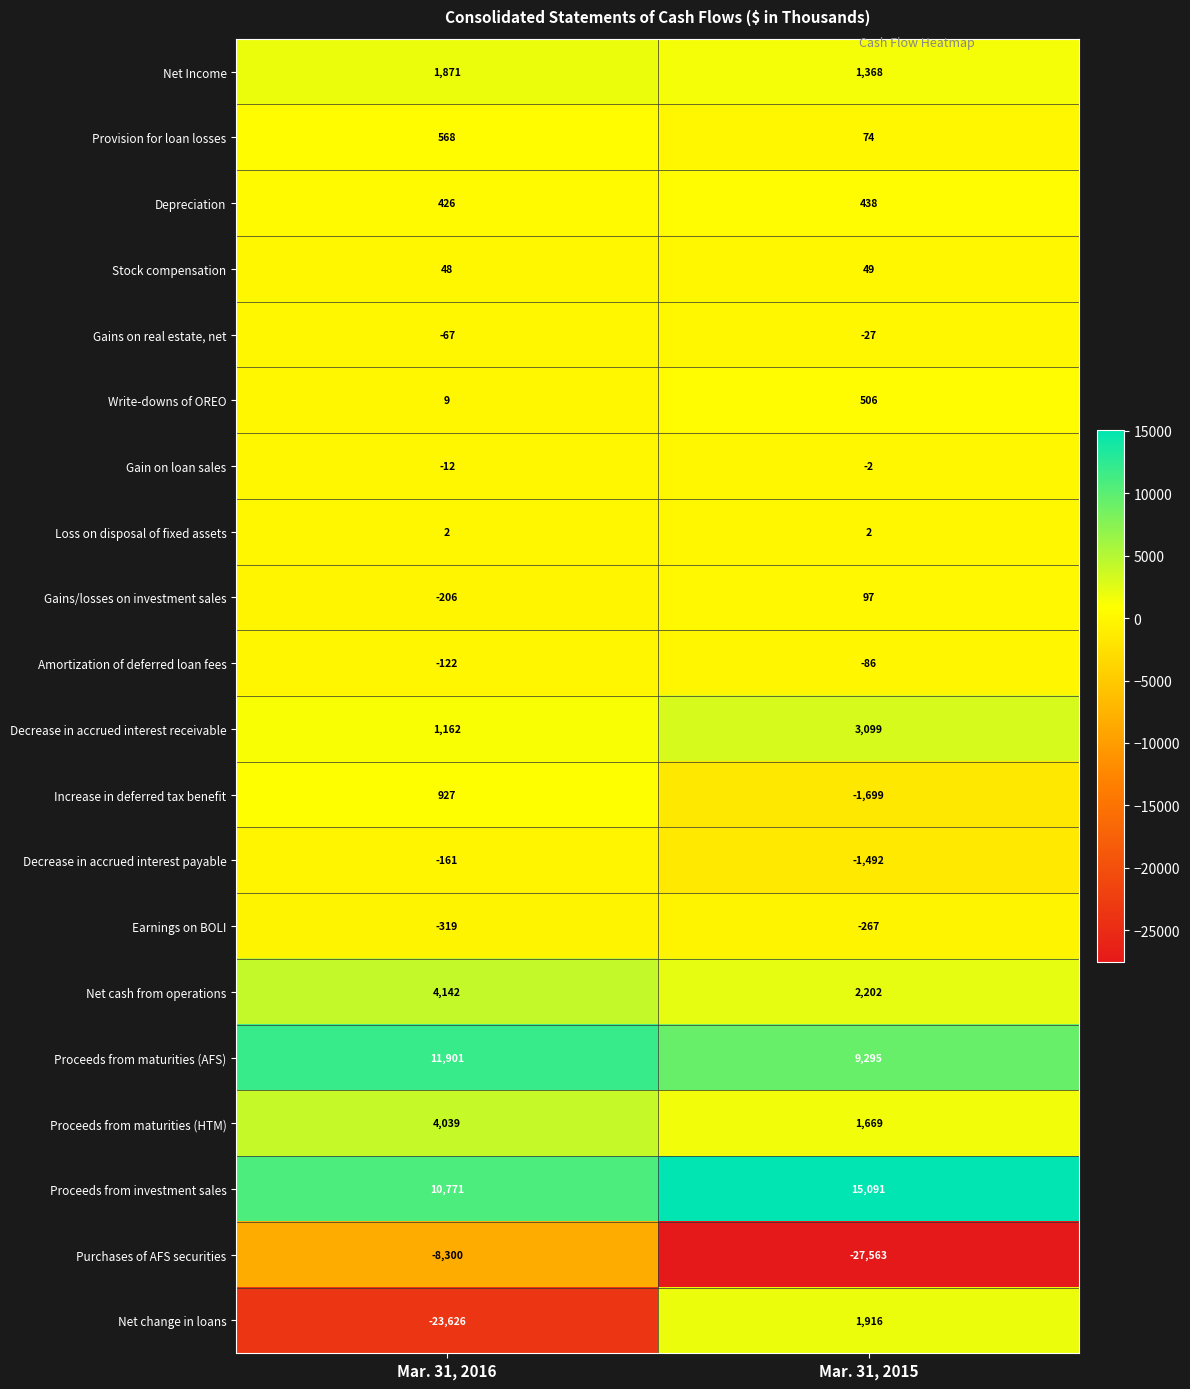

What is the spread (max minus min) of values at Mar. 31, 2016?

35527